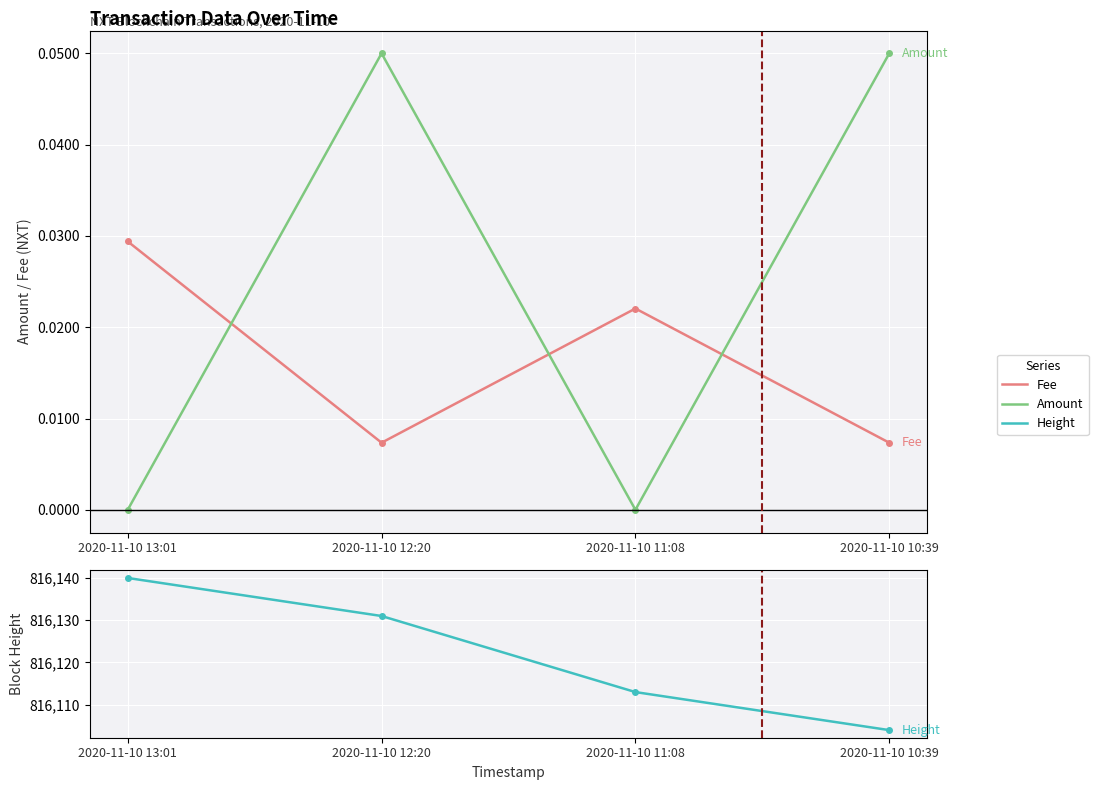

Reading left to right, transcribe all the data shown in this chart.

Fee: 2020-11-10 13:01=0.0	2020-11-10 12:20=0.0	2020-11-10 11:08=0.0	2020-11-10 10:39=0.0
Amount: 2020-11-10 13:01=0.0	2020-11-10 12:20=0.1	2020-11-10 11:08=0.0	2020-11-10 10:39=0.1
Height: 2020-11-10 13:01=816140.0	2020-11-10 12:20=816131.0	2020-11-10 11:08=816113.0	2020-11-10 10:39=816104.0